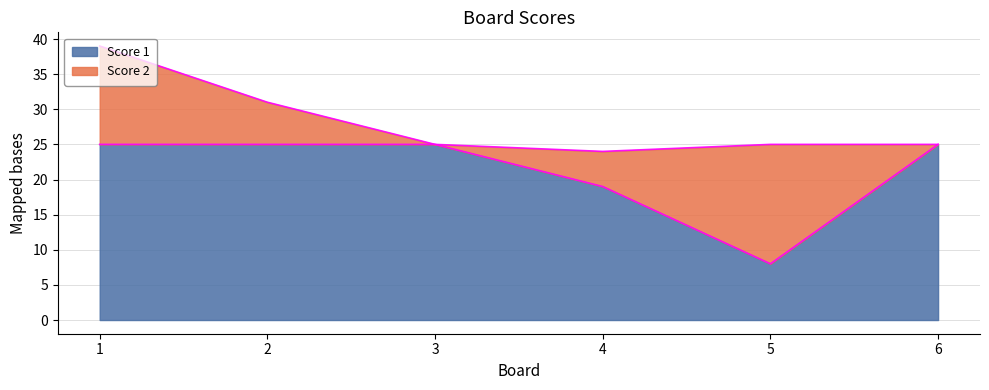

Reading right to left, extract all data points from this chart.

6=25	5=8	4=19	3=25	2=25	1=25